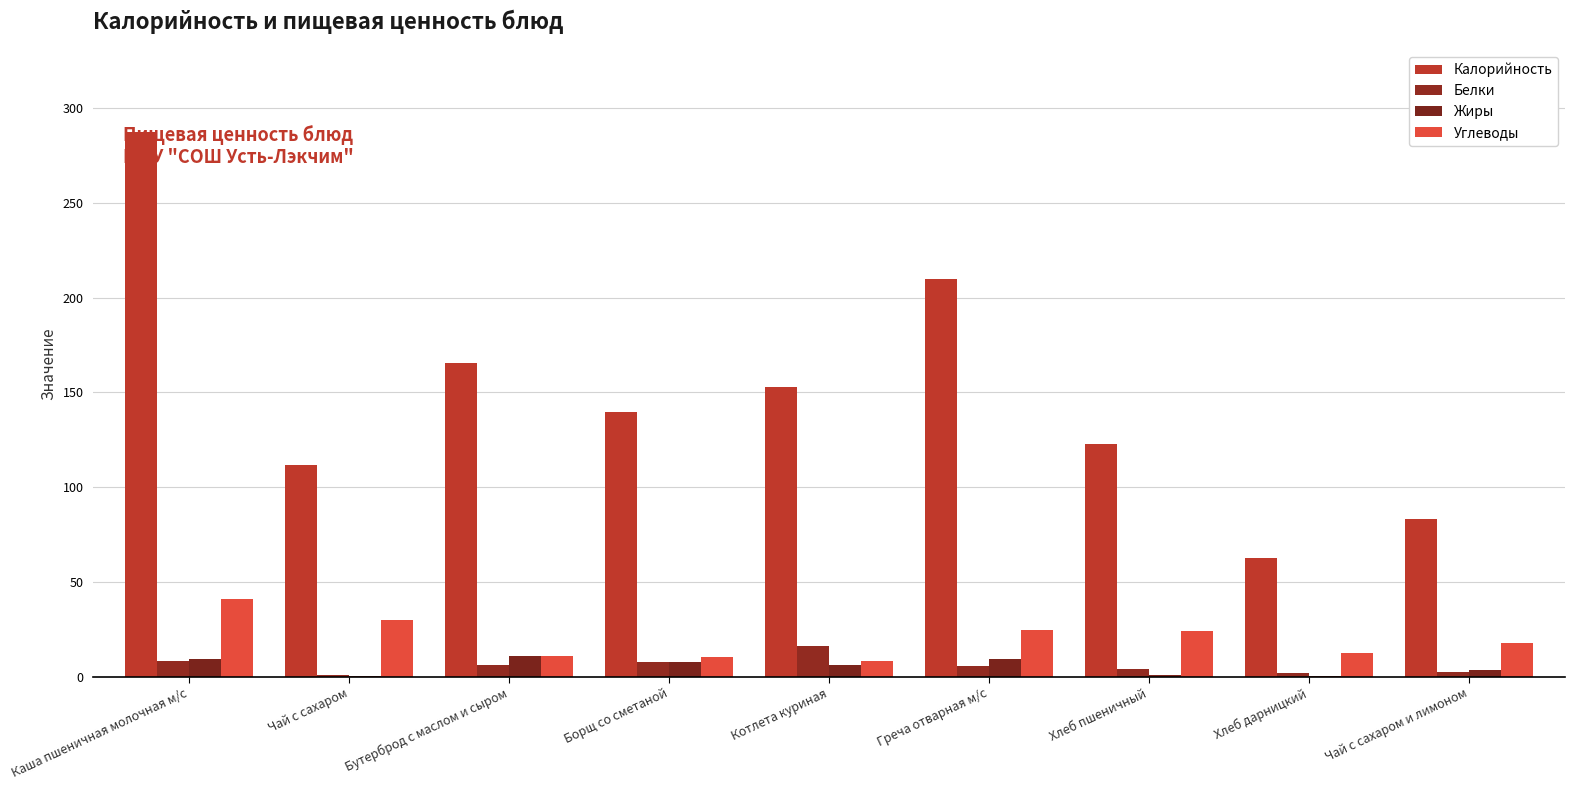

Where is Жиры nearest to the value 5?

Котлета куриная